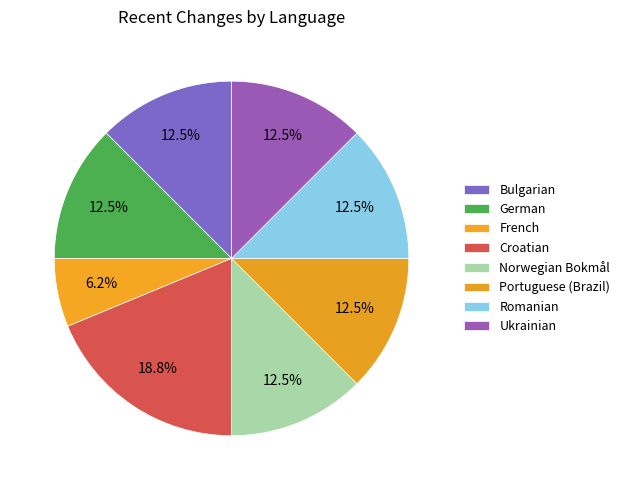

Which category has the smallest portion of the pie?

French